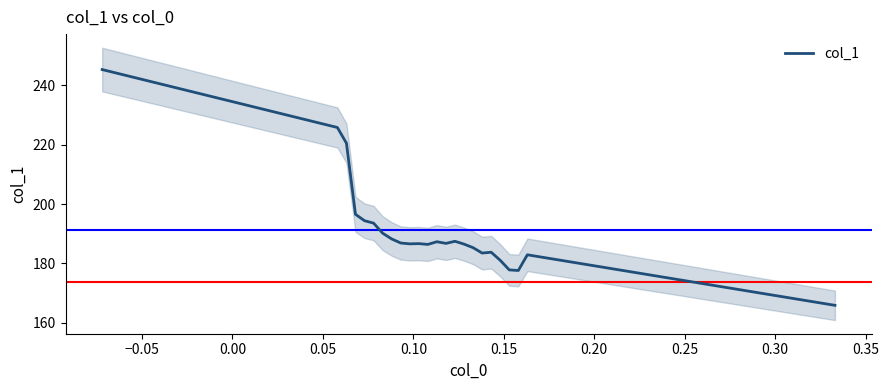

How many values are below 186?

8